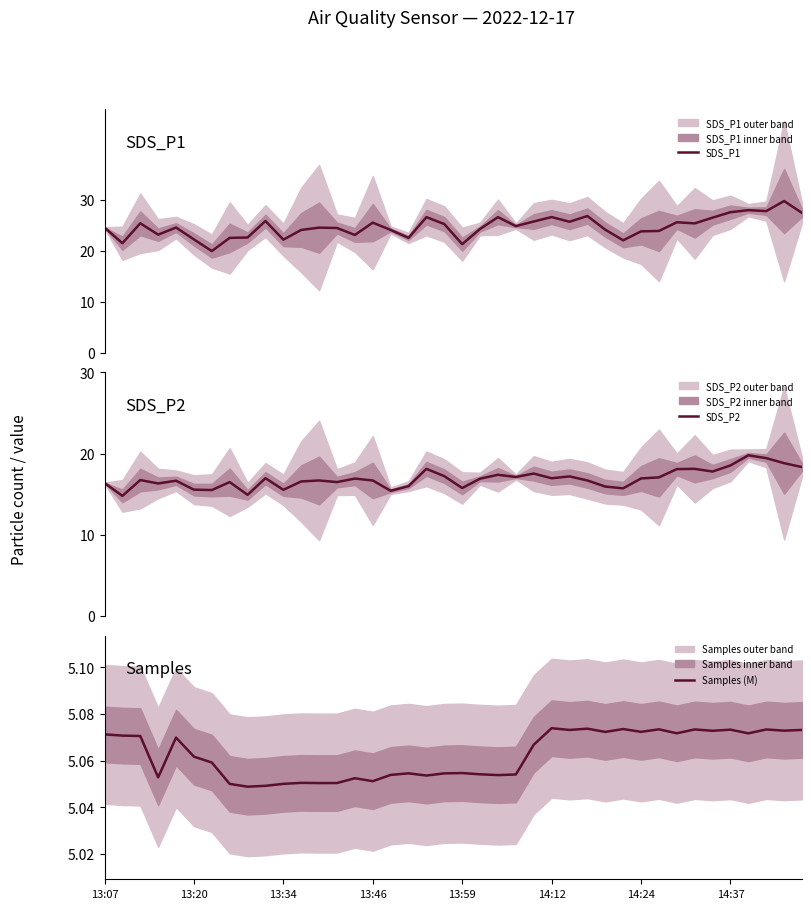

At 13:20, list the series in order from largest to smallest.

SDS_P1, SDS_P2, Samples (M)